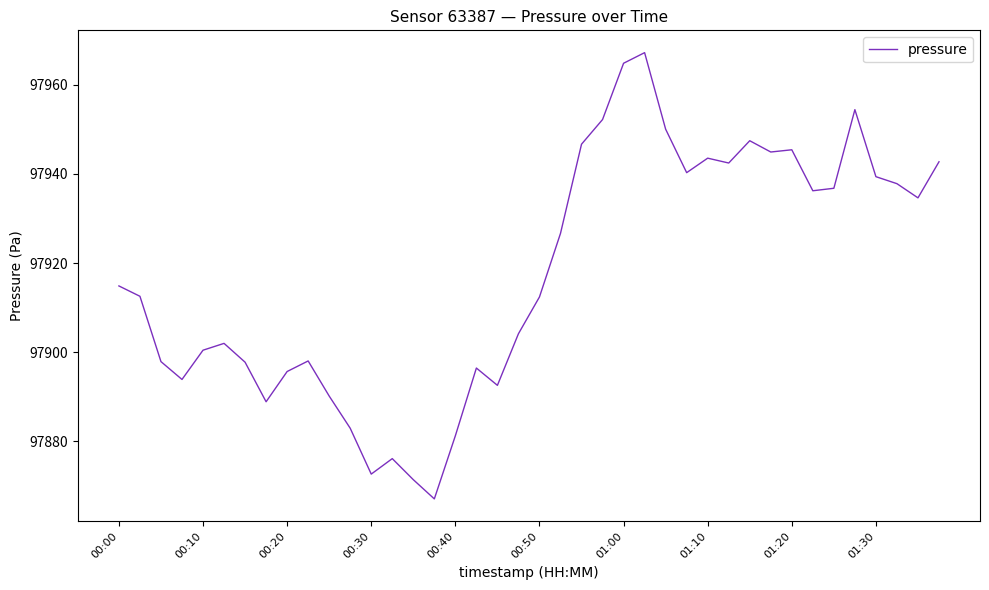

What is the greatest value displayed?

97967.2